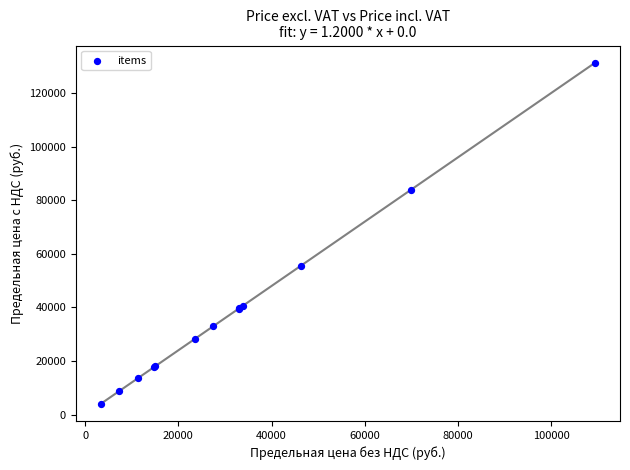

What Y value in the scatter plot is closest to 67676?

55556.5